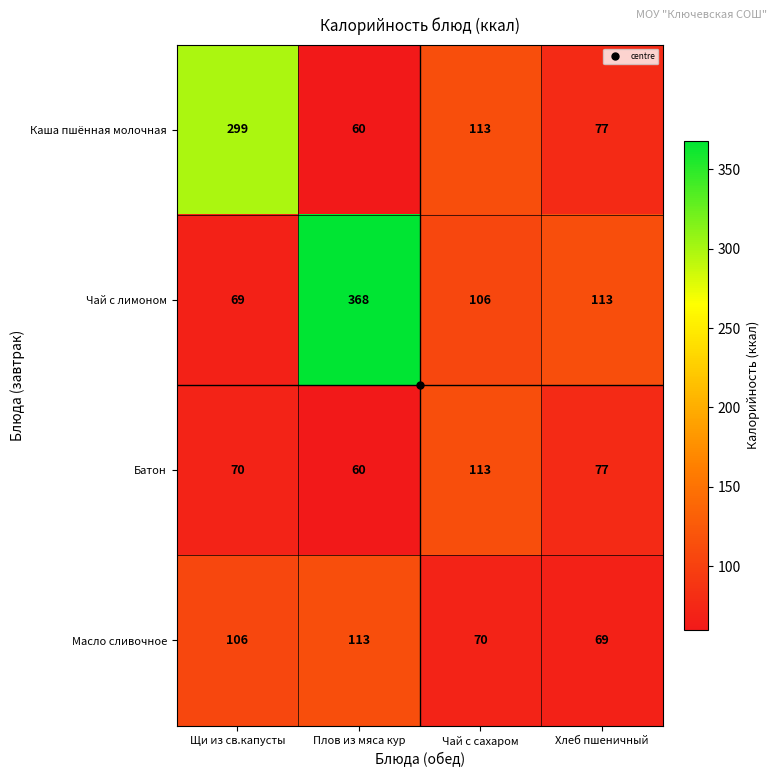

True or false: Каша пшённая молочная has a value of 95 at Щи из св.капусты.

False